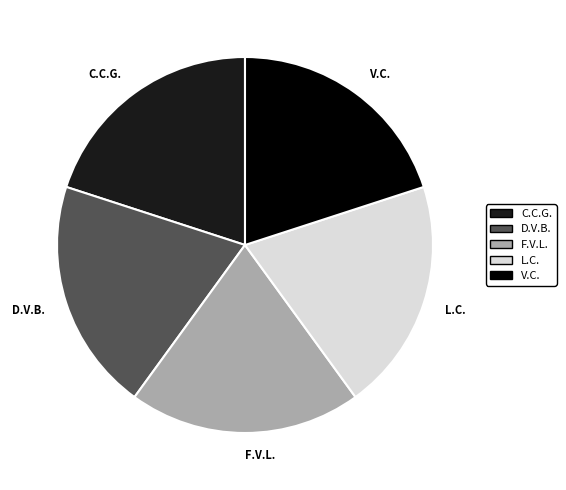

How many slices are in this pie chart?

5